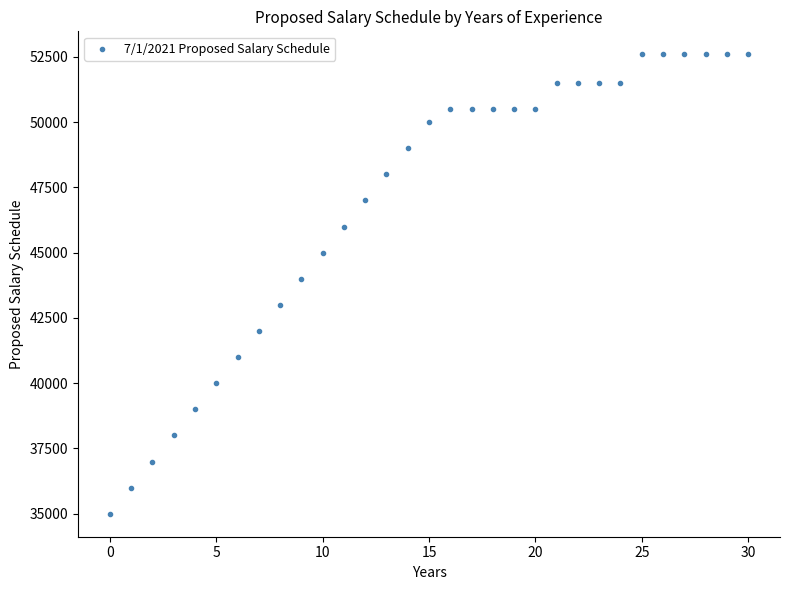

What is the range of Y values (max minus min)?

17600